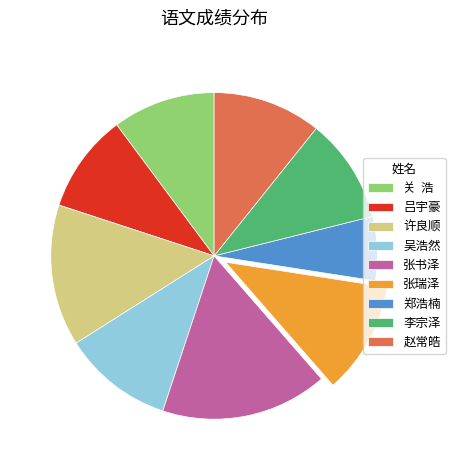

Which category has the biggest portion of the pie?

张书泽